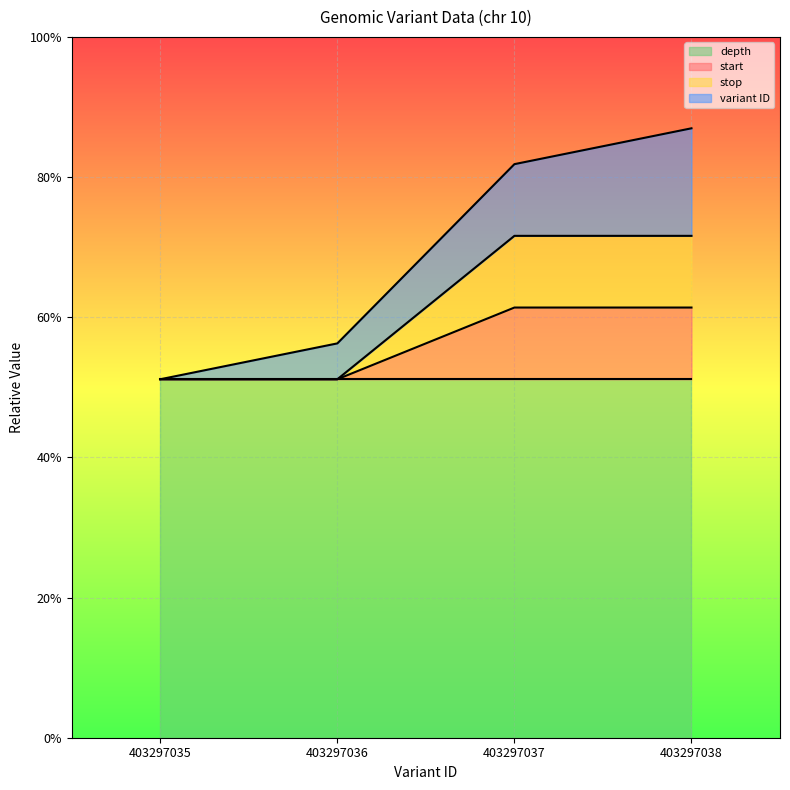

True or false: start and stop cross at least once.

False